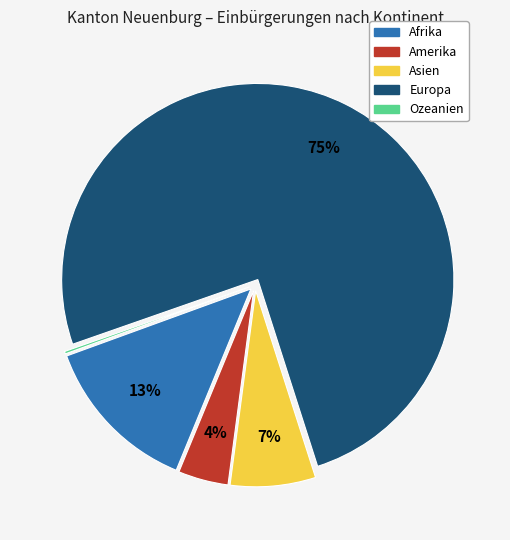

To the nearest percent, what is the average slice percentage?

20%